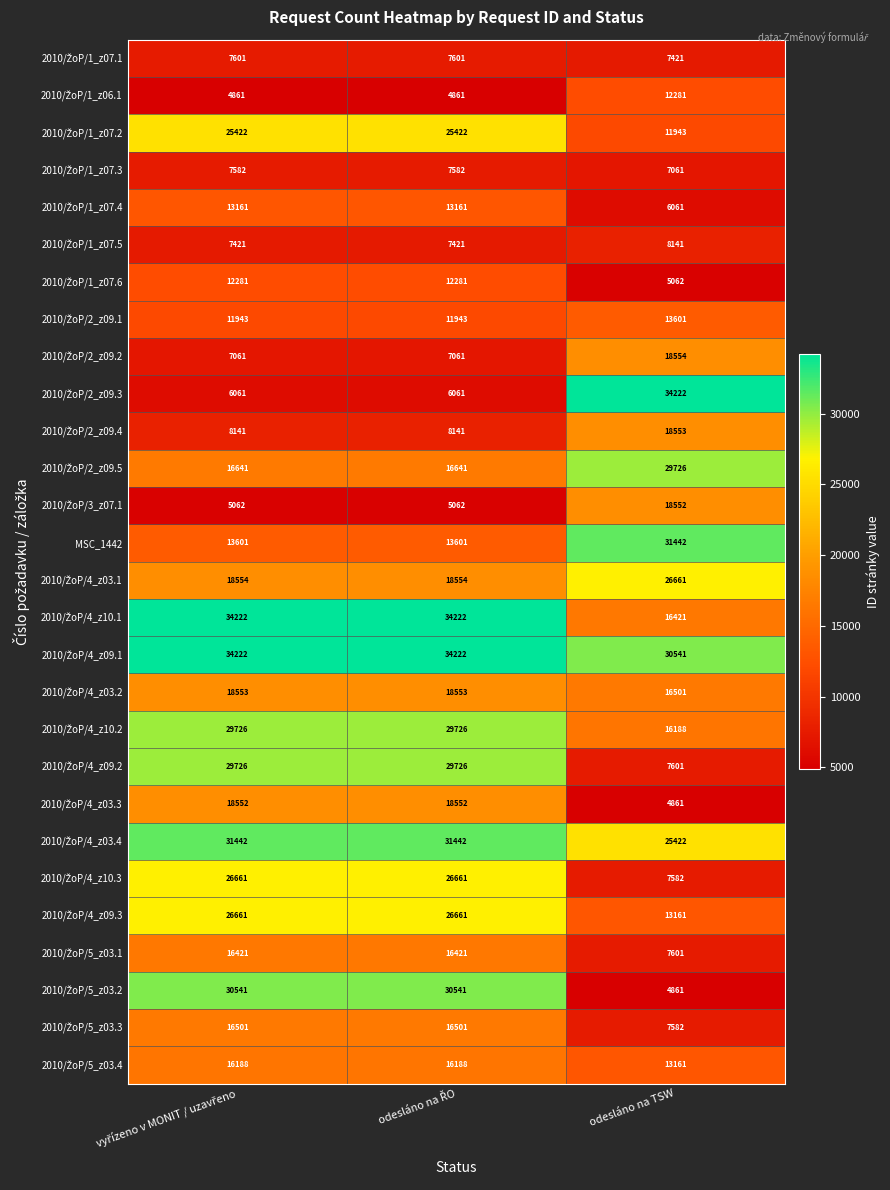

What is the minimum value shown in the chart?

4861